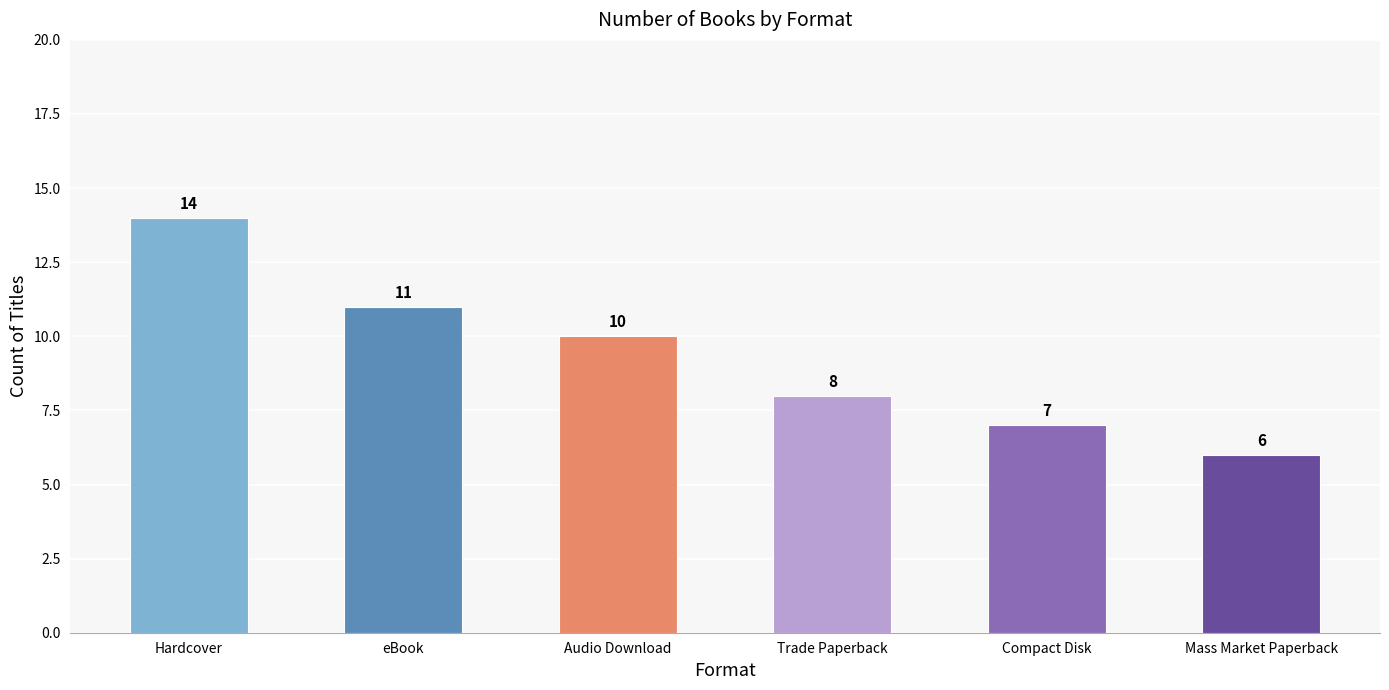

Reading left to right, extract all data points from this chart.

Hardcover=14	eBook=11	Audio Download=10	Trade Paperback=8	Compact Disk=7	Mass Market Paperback=6